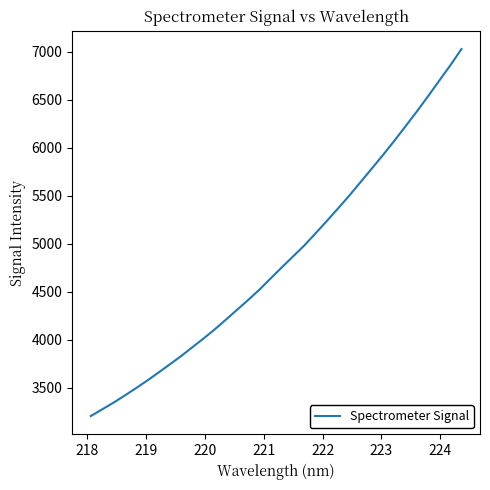

What is the difference between the maximum and minimum values?

3822.3